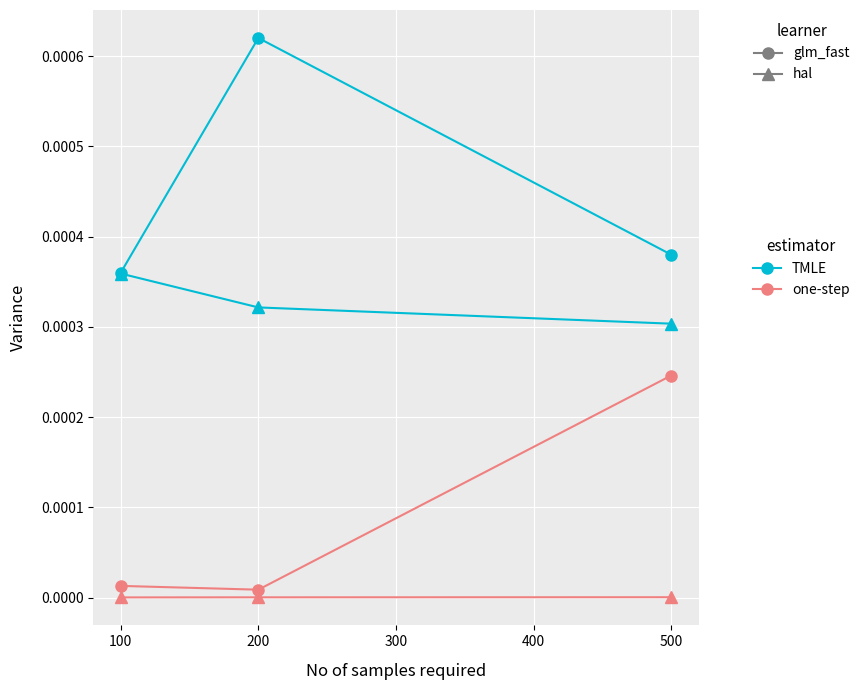

Which label corresponds to the largest value in the chart?

200